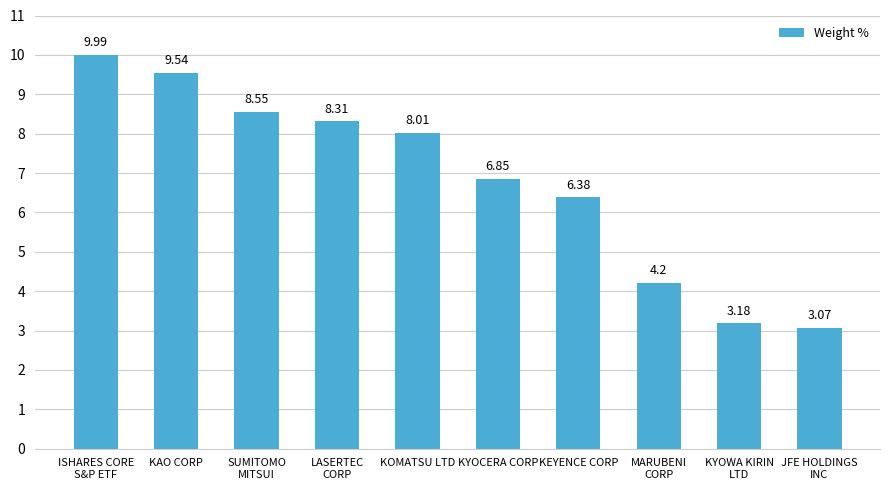

Read the value at KAO CORP.

9.5